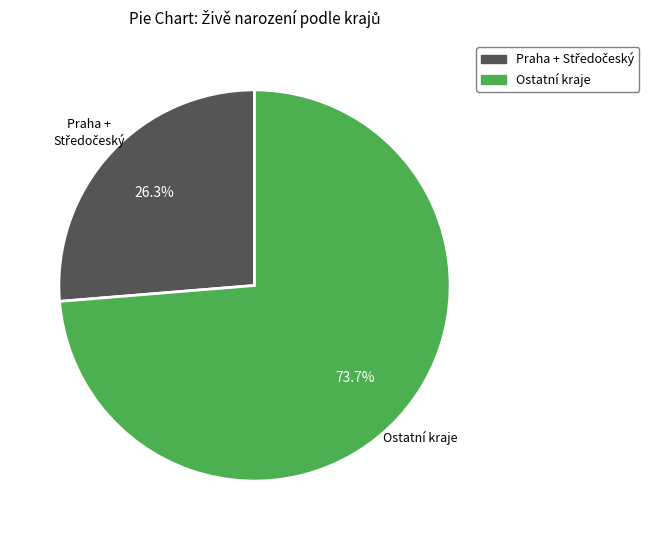

Is there a majority slice in this chart?

Yes